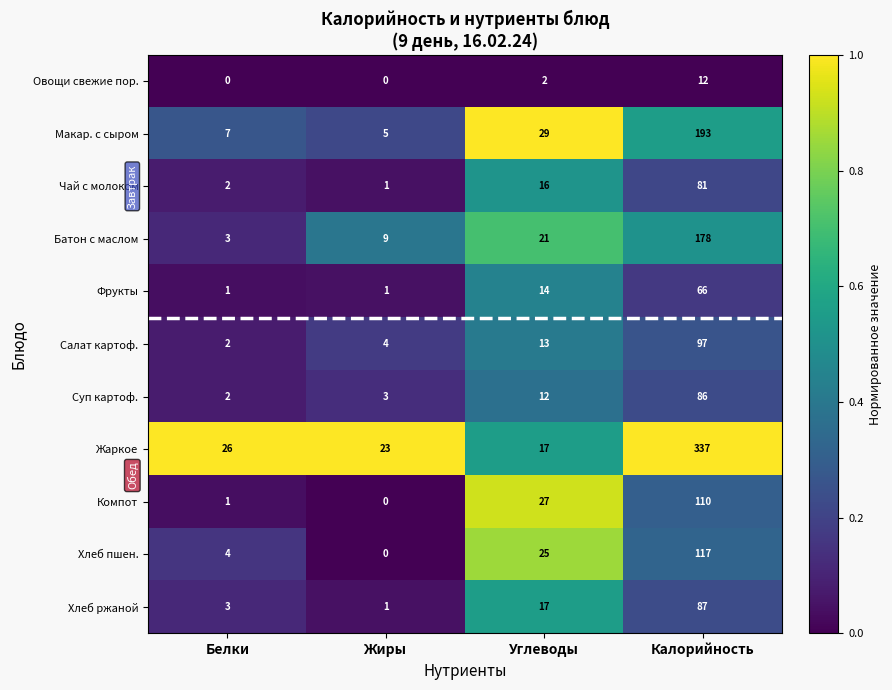

What is the difference between the Хлеб пшен. values at Калорийность and Углеводы?

92